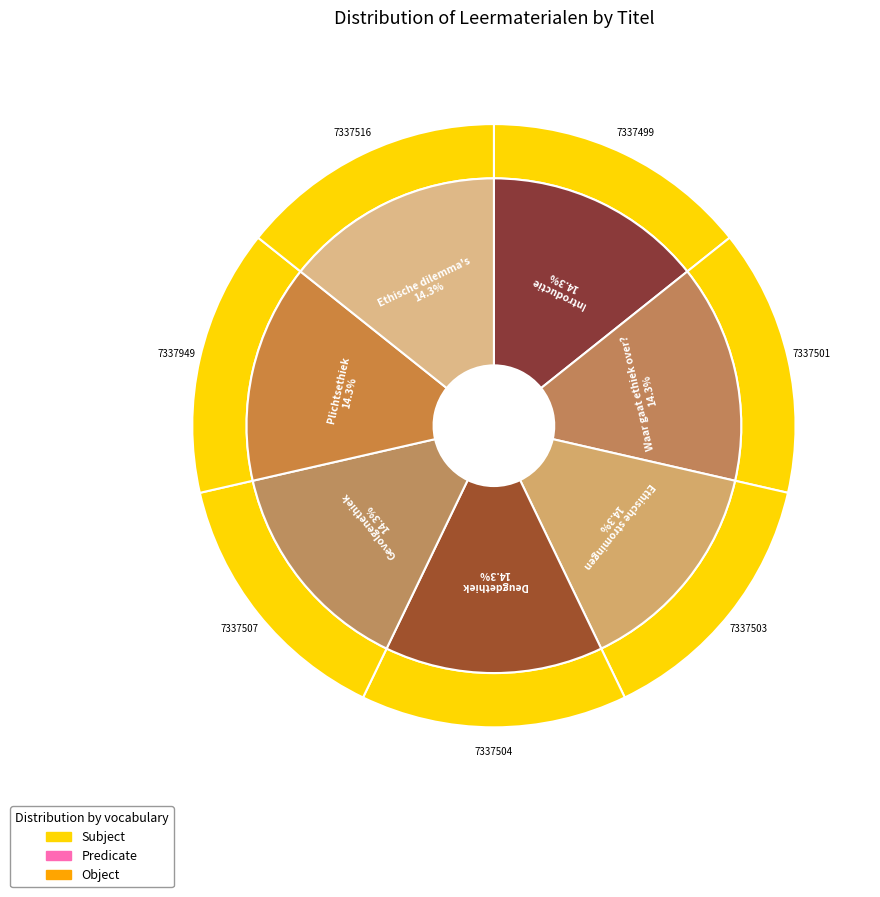

Which slice is the smallest?

Introductie